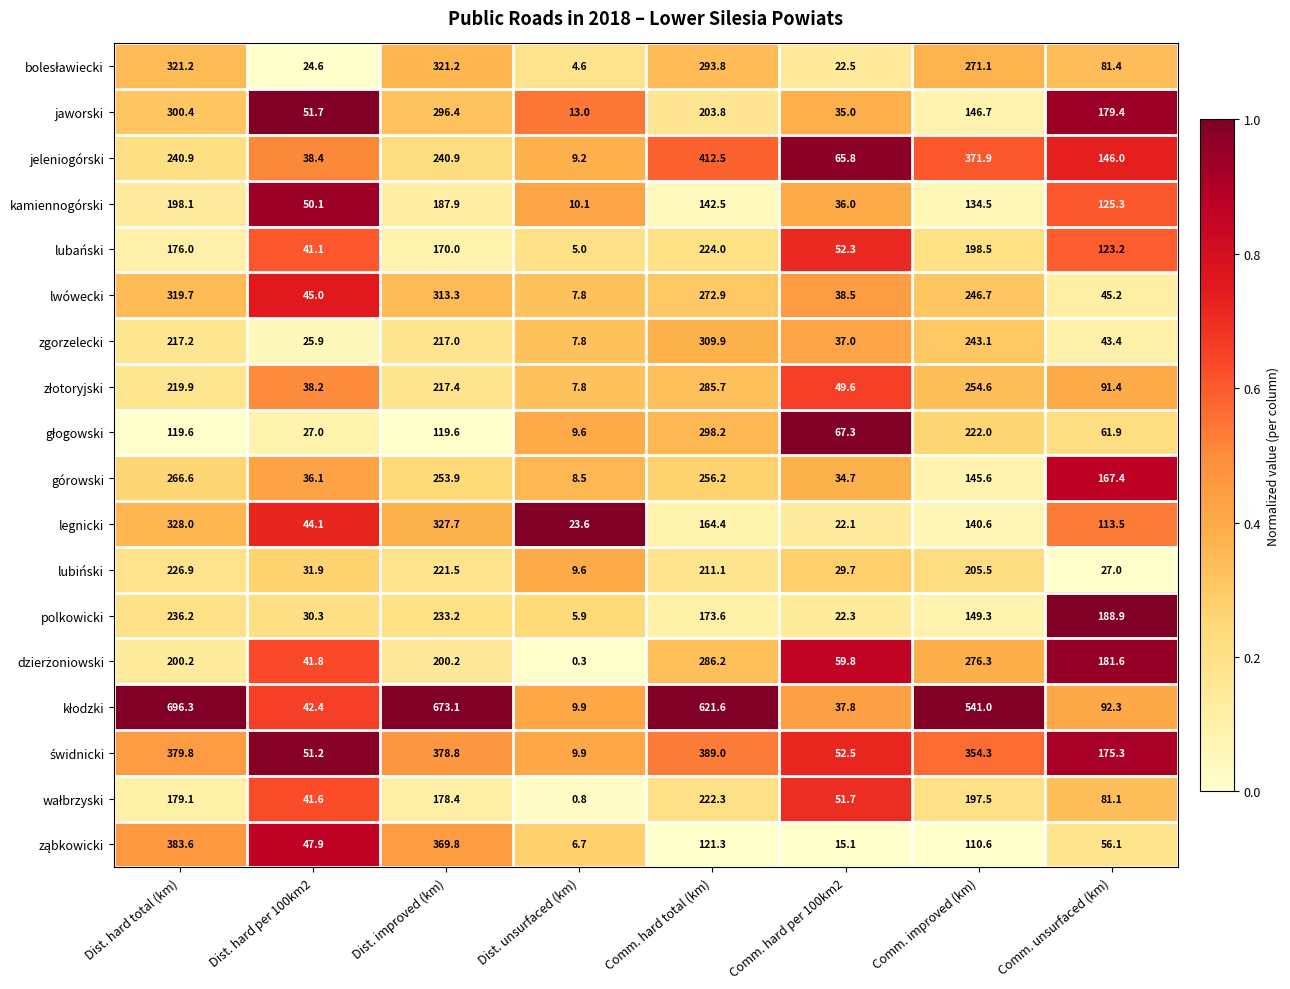

What is the spread (max minus min) of values at Dist. hard total (km)?

576.7